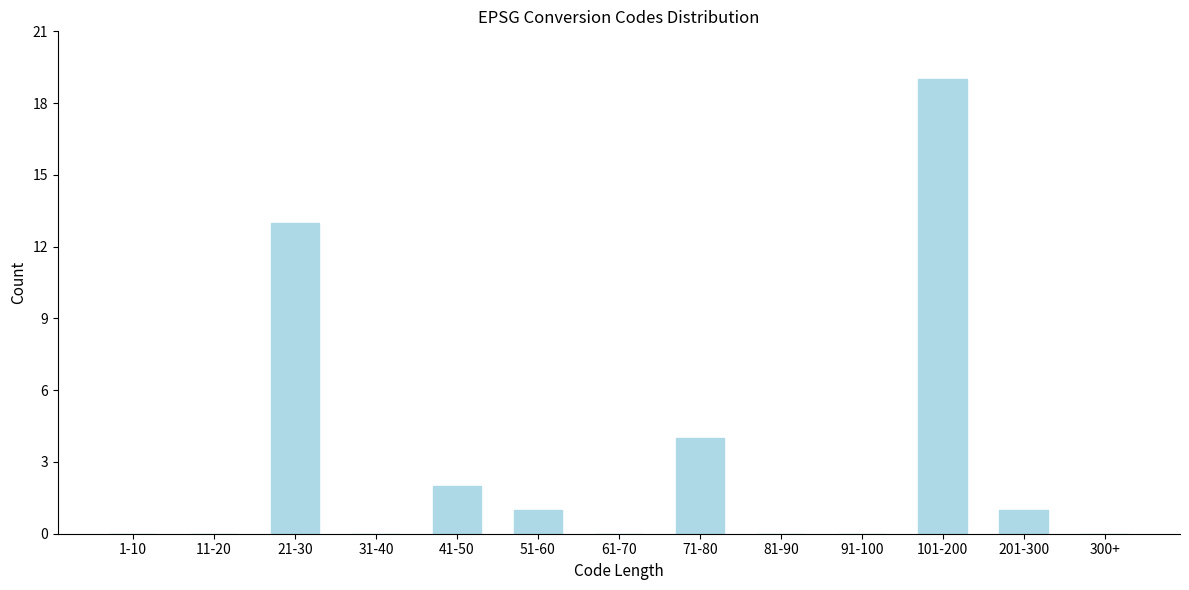

Reading right to left, extract all data points from this chart.

300+=0	201-300=1	101-200=19	91-100=0	81-90=0	71-80=4	61-70=0	51-60=1	41-50=2	31-40=0	21-30=13	11-20=0	1-10=0